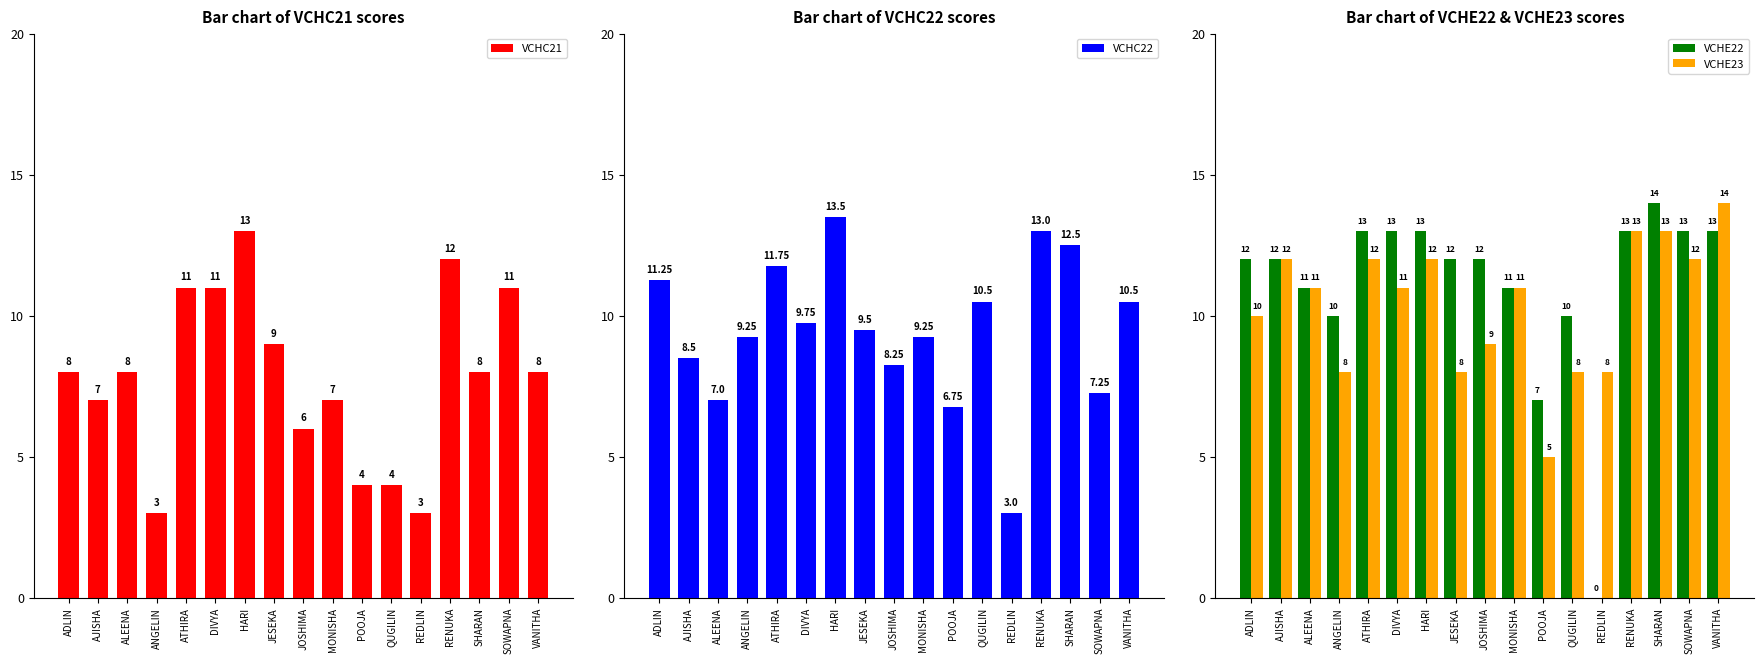

At which category is the sum across all series the highest?

HARI